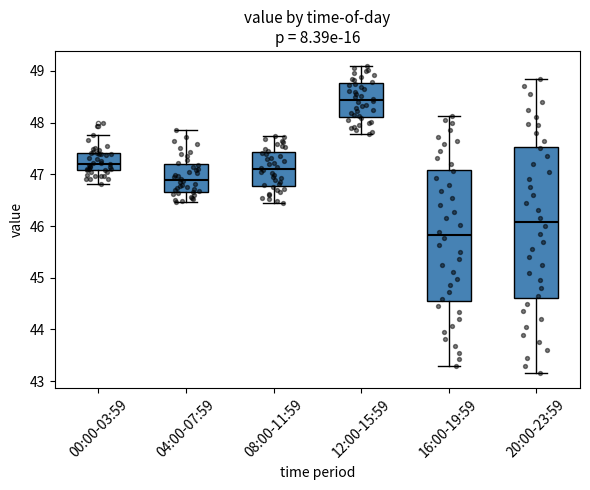

Reading left to right, transcribe this box plot: for each box, give where its median line is, the range the box spans, and where its two whiskers end, as read against the y-axis. The values are not printed on the chart, so give them approximately, as read against the axis.

00:00-03:59: median 47.2, box 47.1 to 47.4, whiskers 46.8 to 47.8
04:00-07:59: median 46.9, box 46.7 to 47.2, whiskers 46.5 to 47.9
08:00-11:59: median 47.1, box 46.8 to 47.4, whiskers 46.5 to 47.8
12:00-15:59: median 48.4, box 48.1 to 48.8, whiskers 47.8 to 49.1
16:00-19:59: median 45.8, box 44.6 to 47.1, whiskers 43.3 to 48.1
20:00-23:59: median 46.1, box 44.6 to 47.5, whiskers 43.2 to 48.9